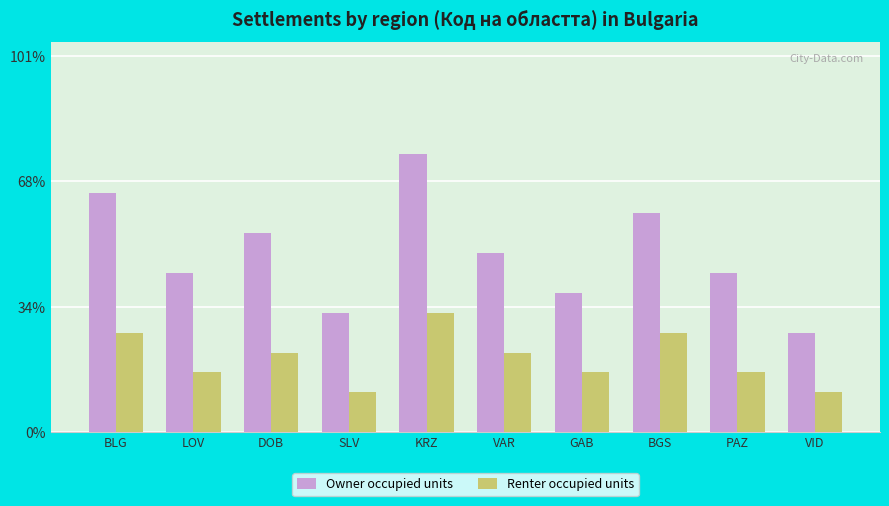

What is the difference between the Renter occupied units values at BGS and VAR?

1